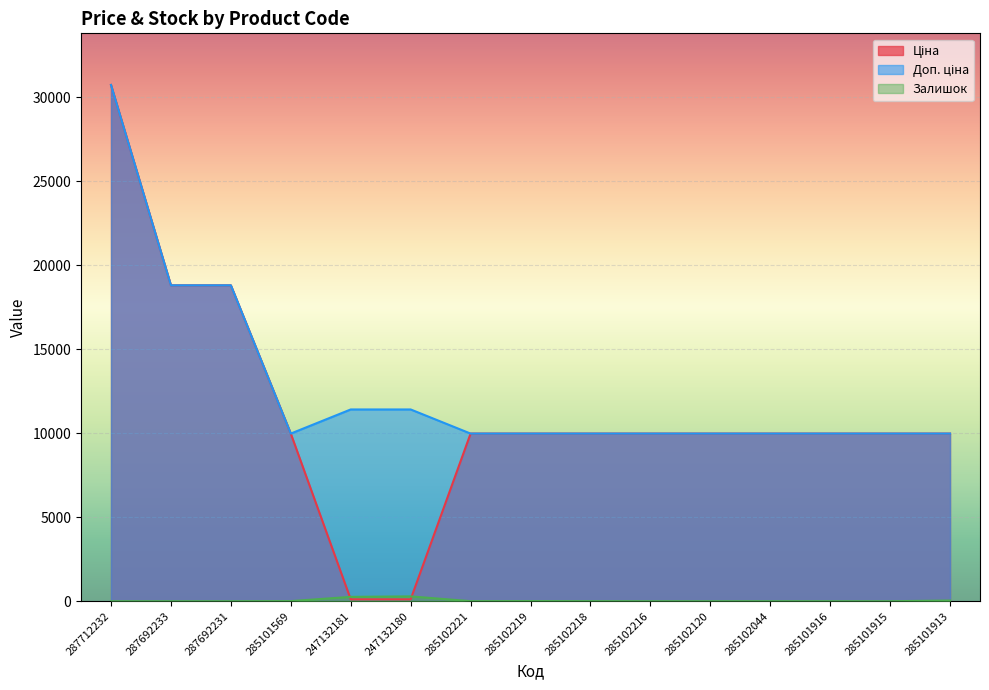

At how many categories does at least one series exceed 15723?

3